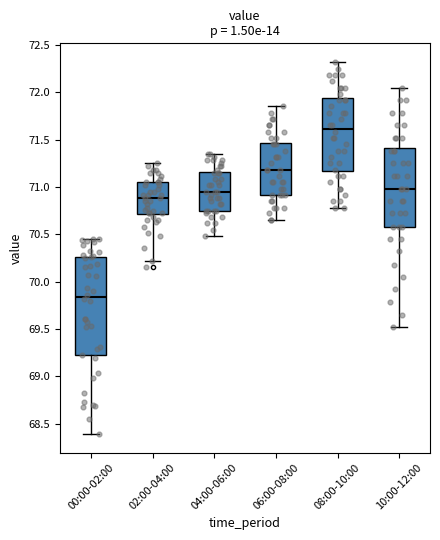

Which box's median line is the lowest?

00:00-02:00